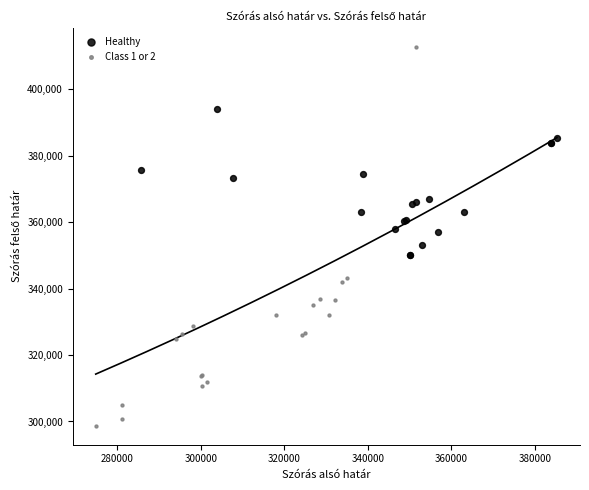

Which series reaches the maximum Y coordinate?

Class 1 or 2